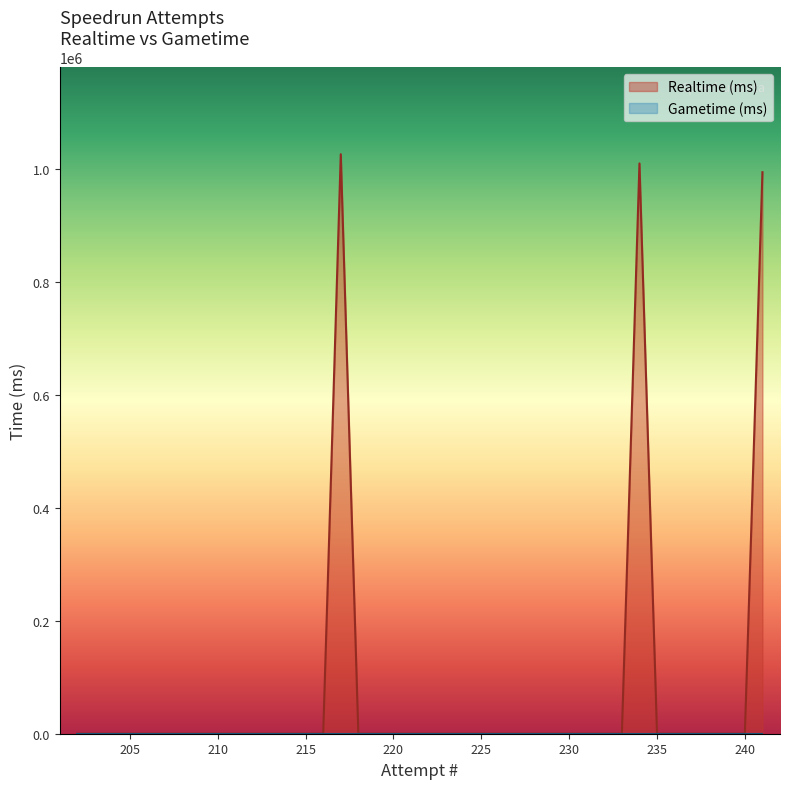

True or false: Gametime (ms) has more than 0 interior local peaks.

False